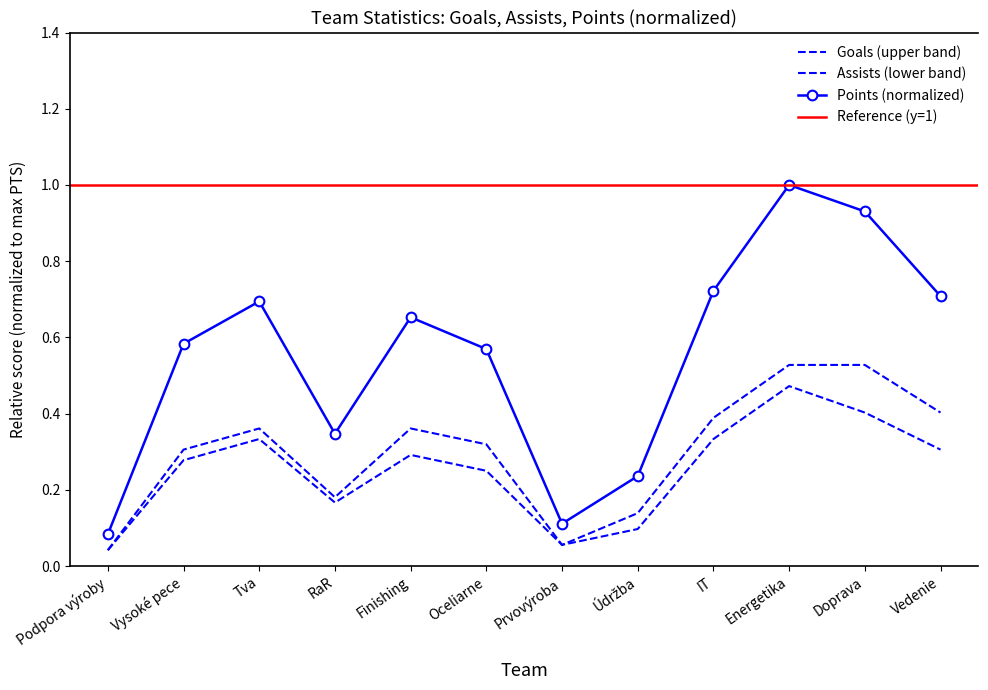

How many data points does each series have?

12